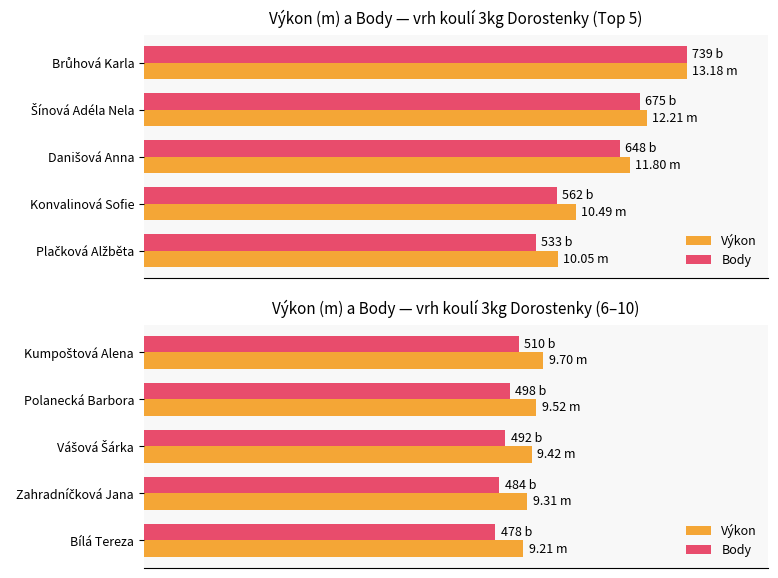

How many categories are shown in the chart?

5